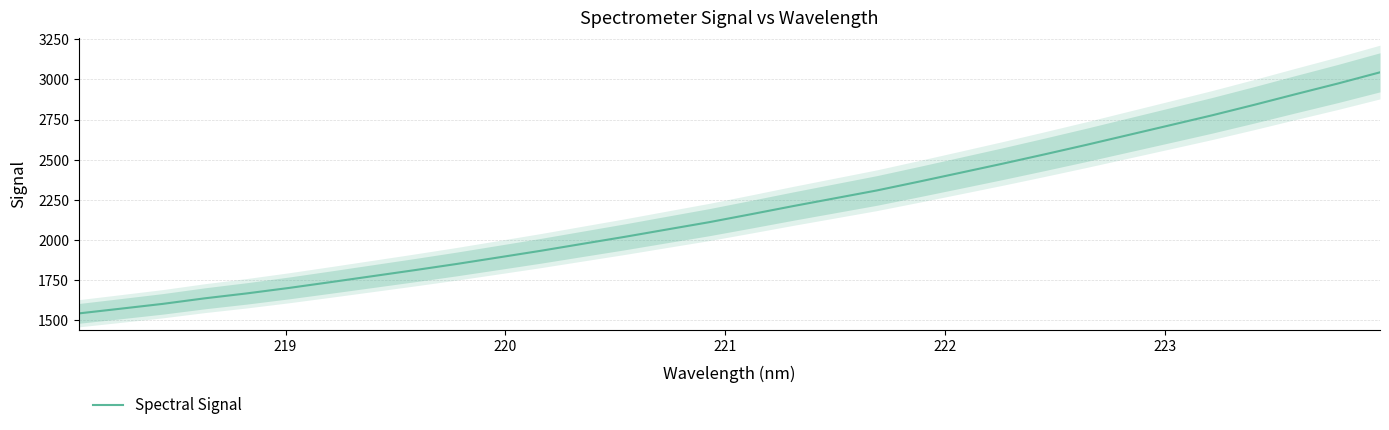

What is the minimum value for Spectral Signal?

1541.6